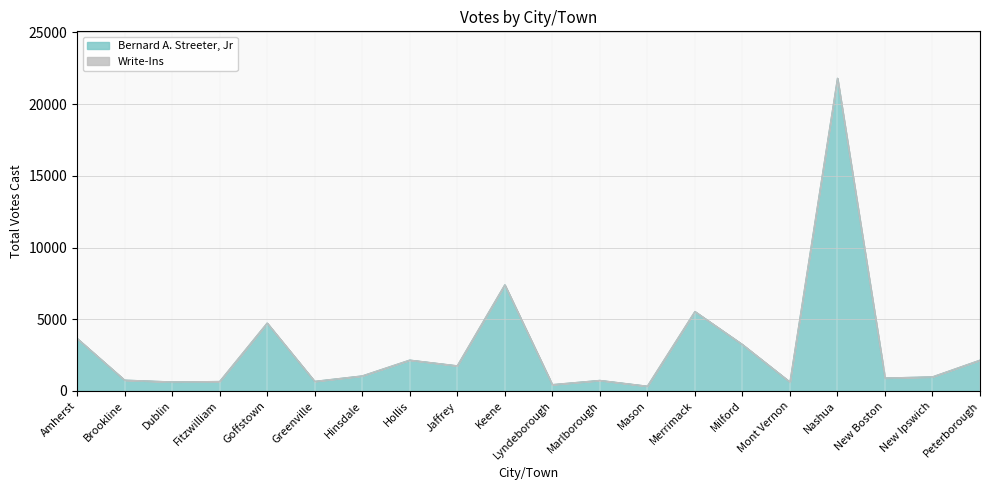

At which label does the data first exceed 1049?

Amherst